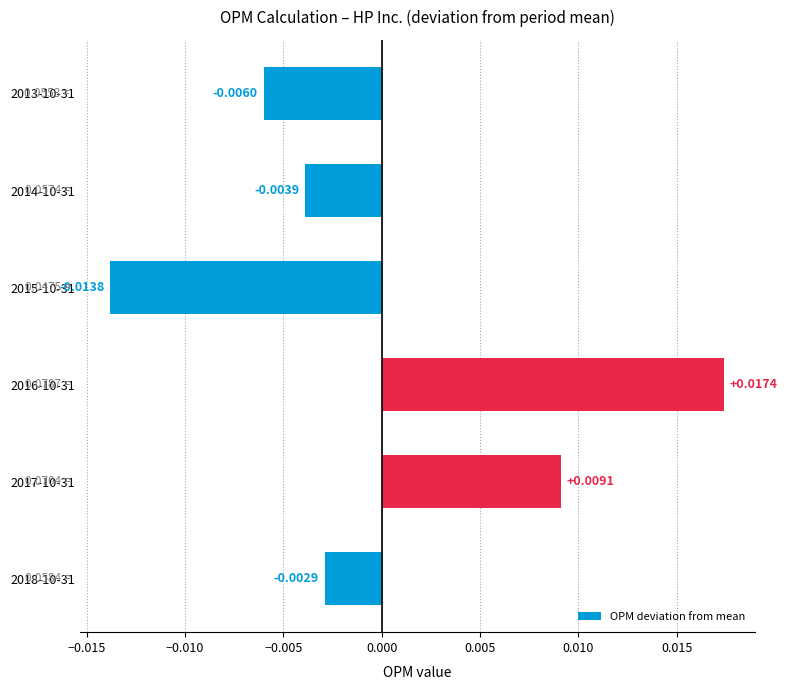

Which has a higher value, 2018-10-31 or 2016-10-31?

2016-10-31